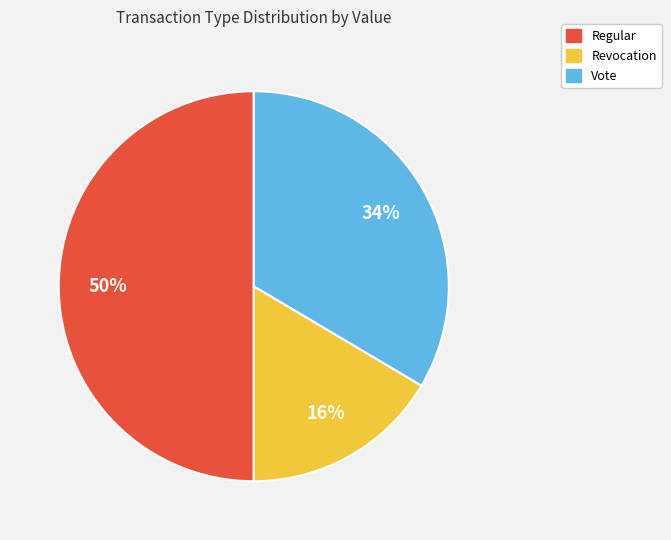

To the nearest percent, what is the difference between the largest and smallest slice percentages?

34%